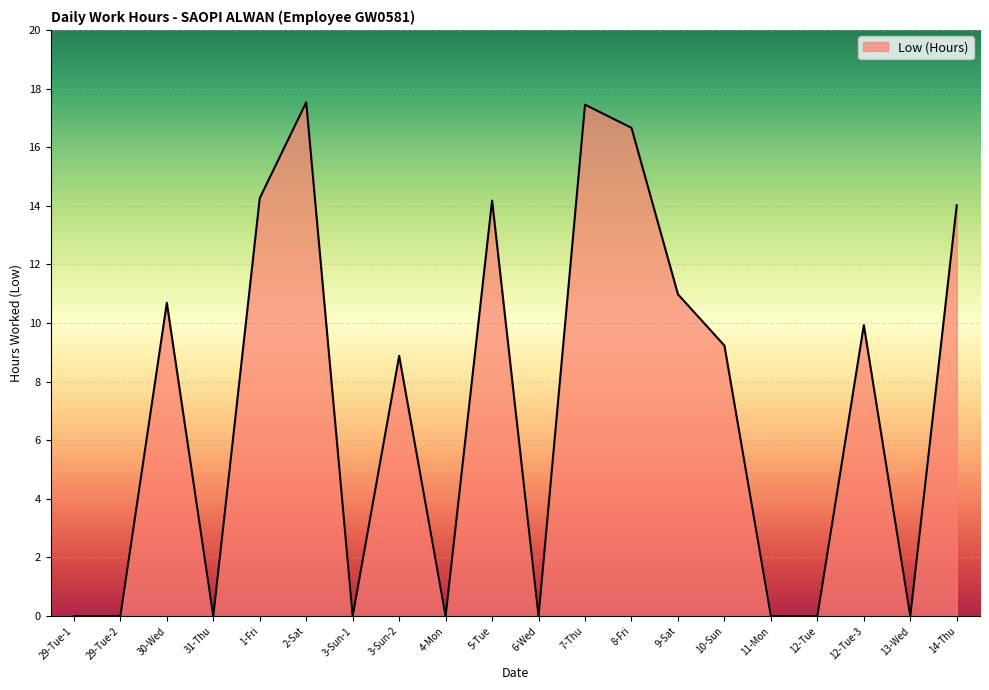

At which label is the value closest to 8?

3-Sun-2